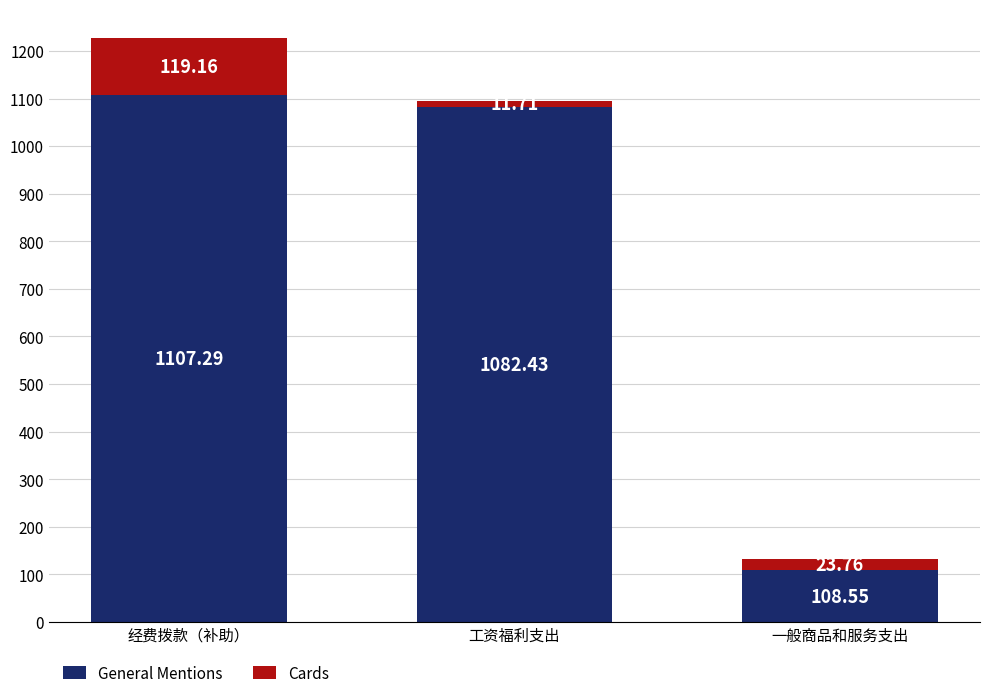

What is the average value of the General Mentions series?

766.1